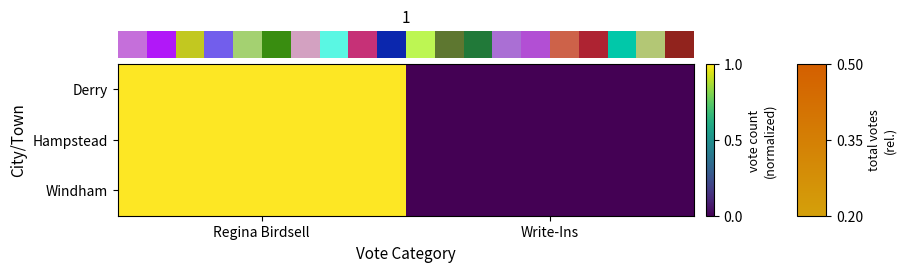

Between Regina Birdsell and Write-Ins, which is larger?

Regina Birdsell